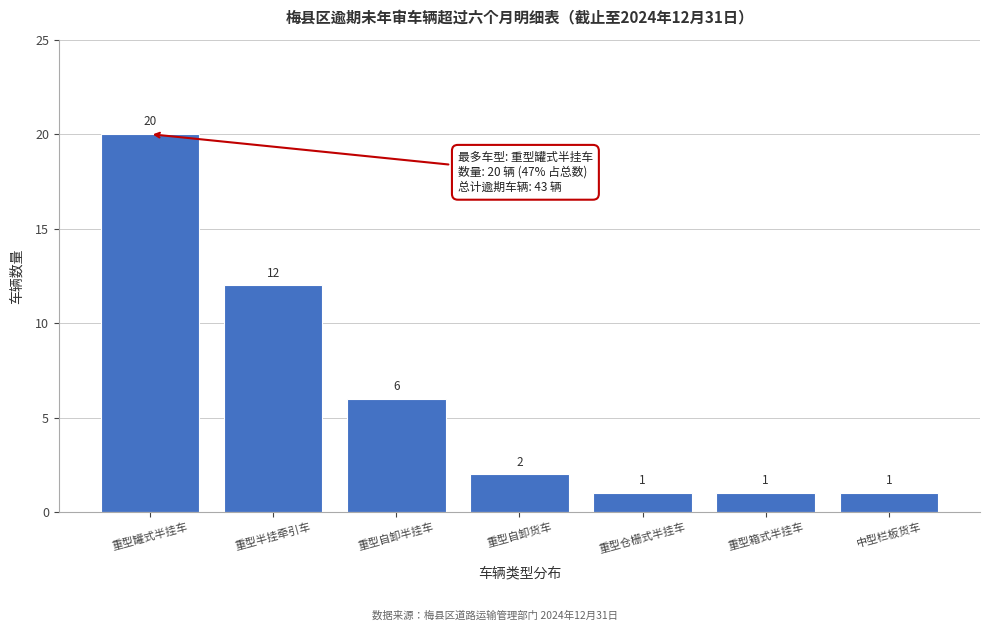

Reading left to right, extract all data points from this chart.

重型罐式半挂车=20	重型半挂牵引车=12	重型自卸半挂车=6	重型自卸货车=2	重型仓栅式半挂车=1	重型箱式半挂车=1	中型栏板货车=1